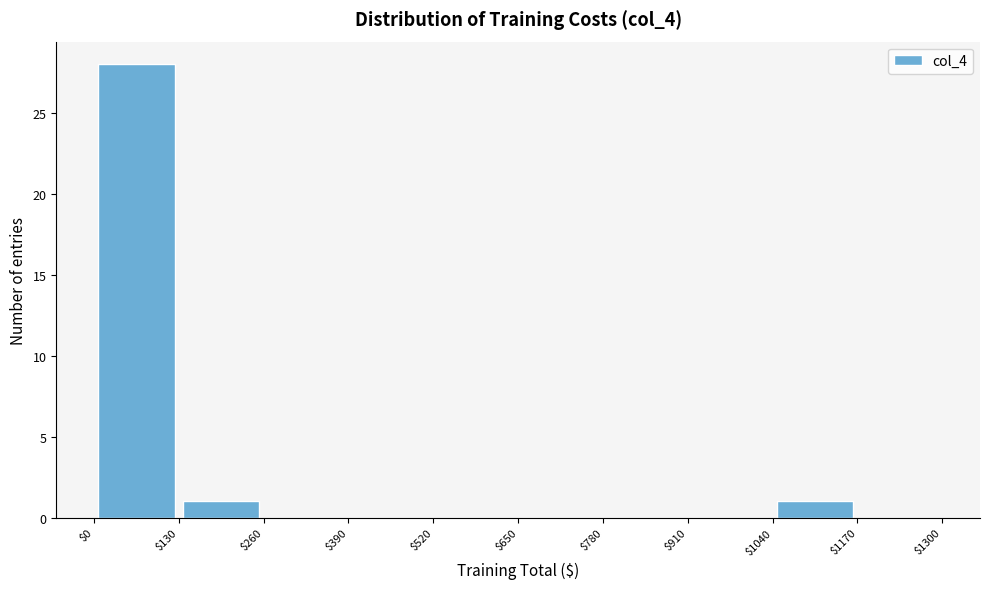

What is the height of the bar covering $1040 to $1170 on the x-axis? The values are not printed on the chart, so give them approximately, as read against the axis.

1